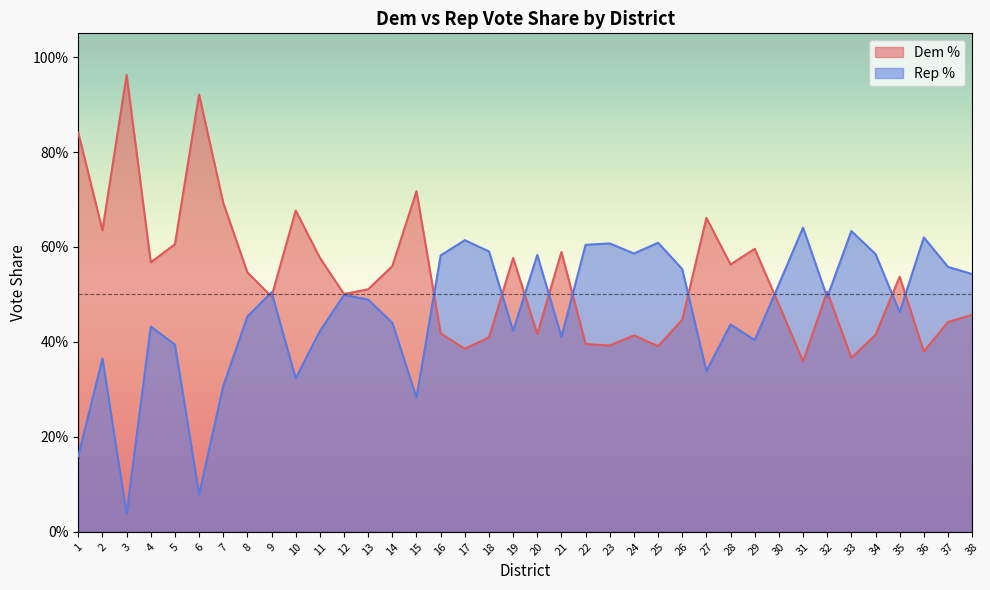

True or false: Dem % and Rep % cross at least once.

True